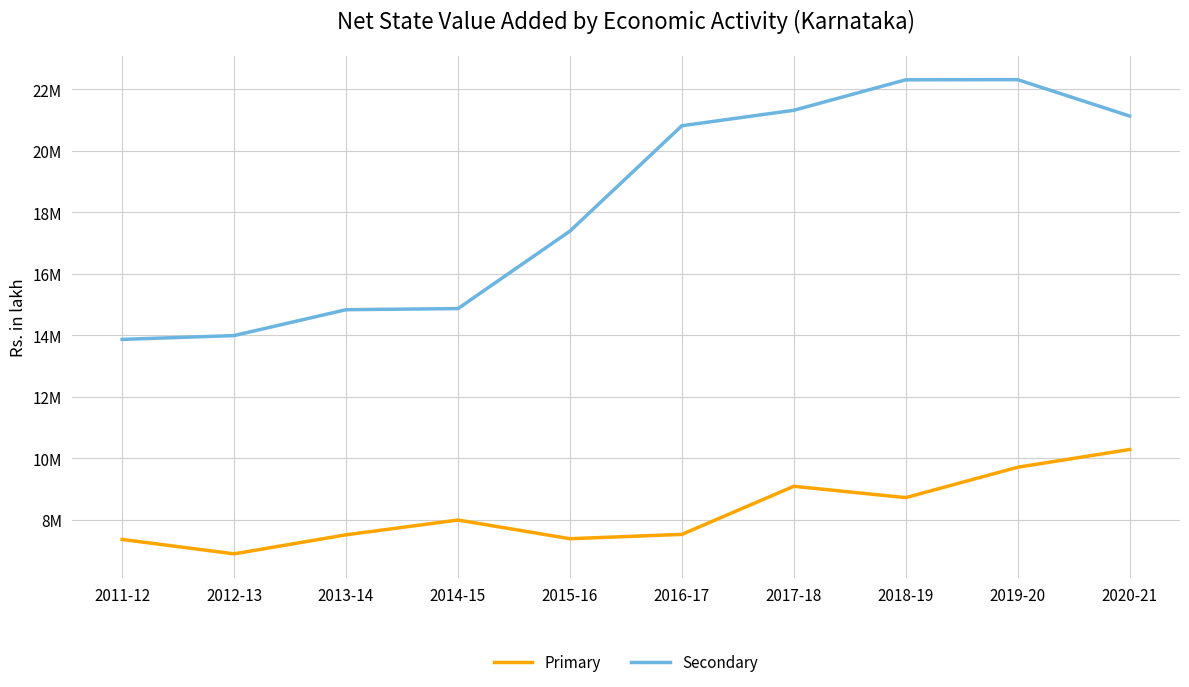

Does the chart display data point markers on the line(s)?

No